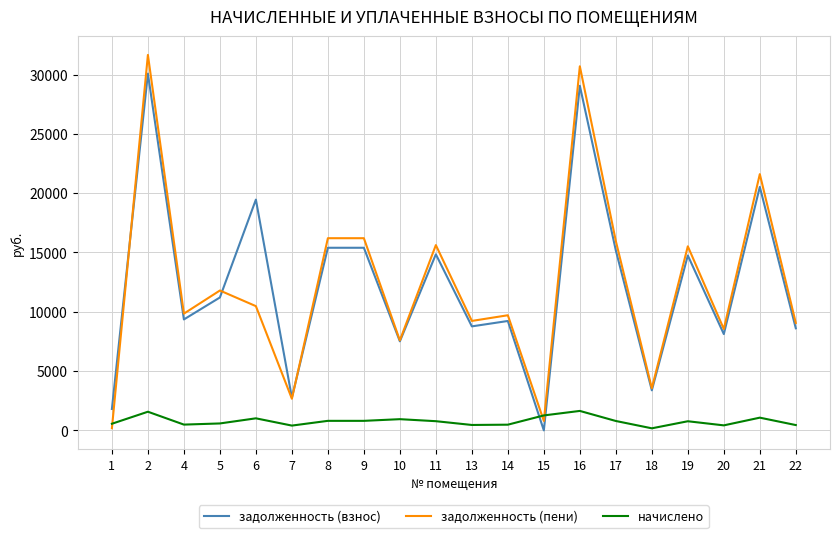

Where do задолженность (взнос) and начислено first cross each other?

14 and 15